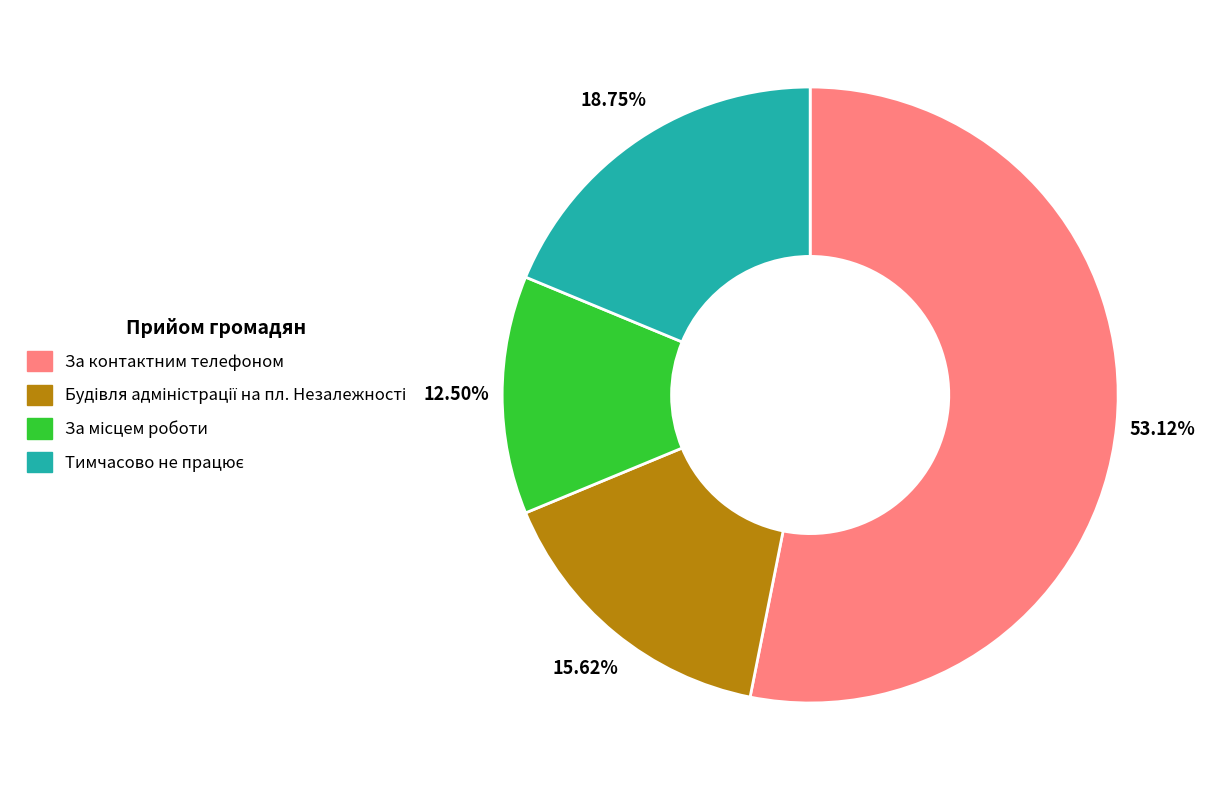

Is there any slice that represents more than half of the pie?

Yes